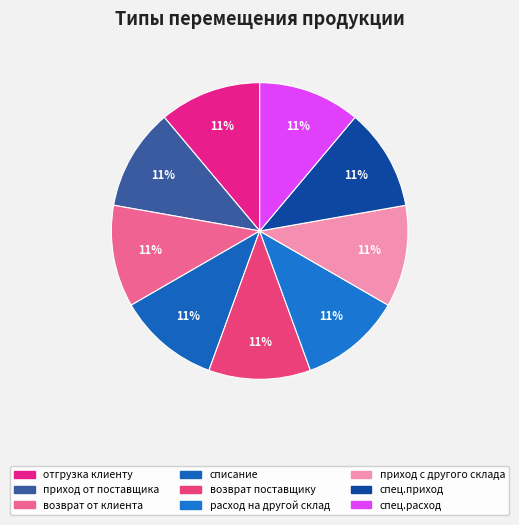

How many segments does this pie chart have?

9